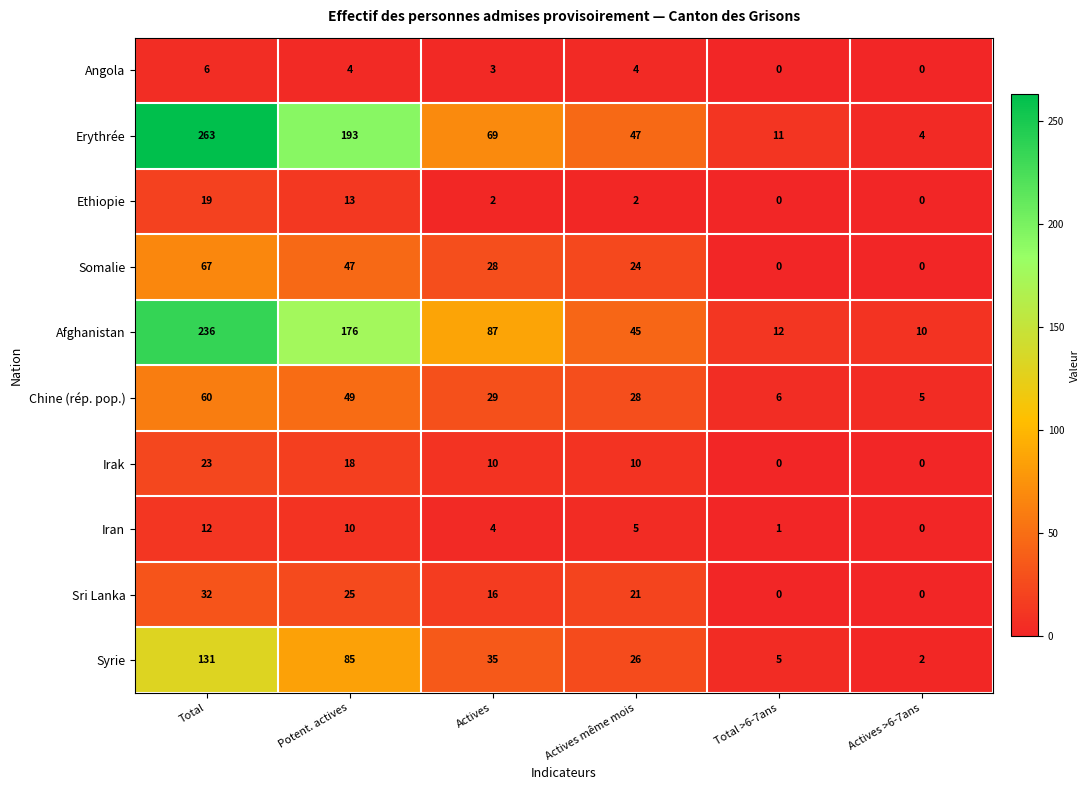

What value does the Somalie series have at Total?

67